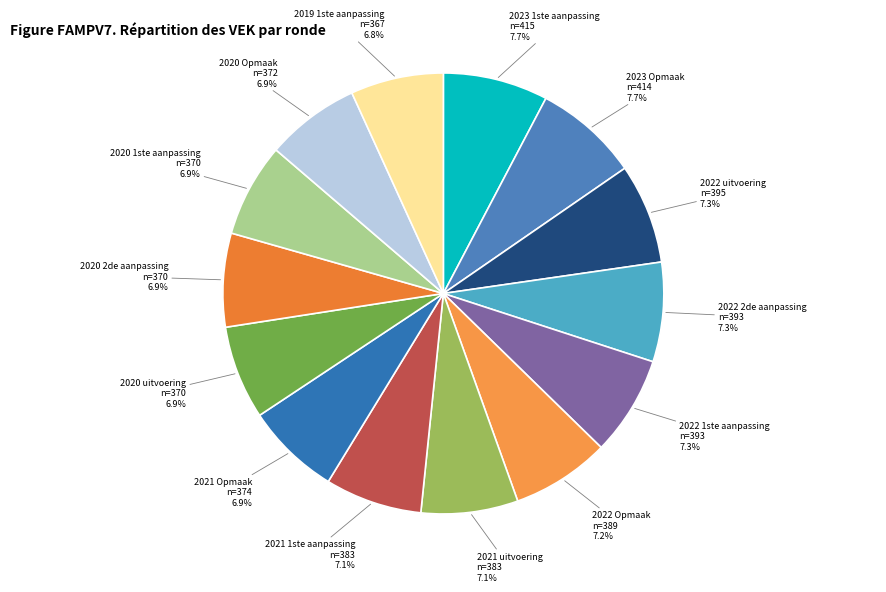

What is the smallest slice in the pie chart?

2019 1ste aanpassing